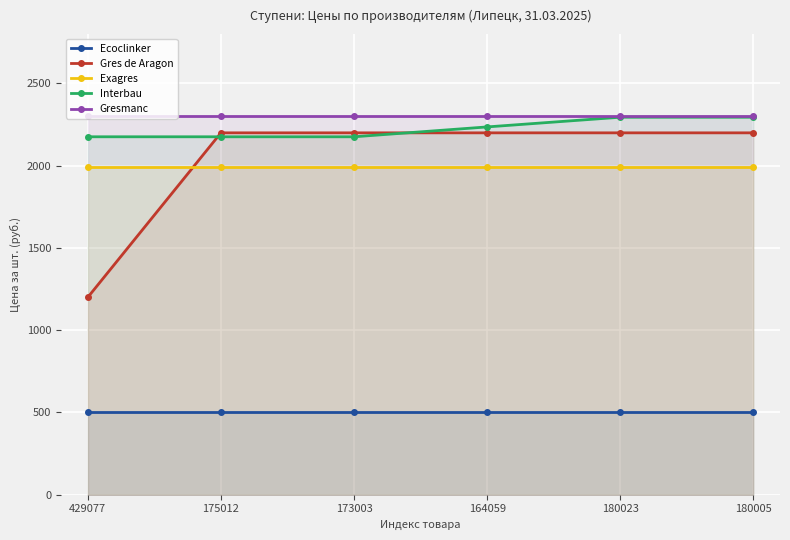

Read the Gres de Aragon value at 164059, to the nearest 50.

2200